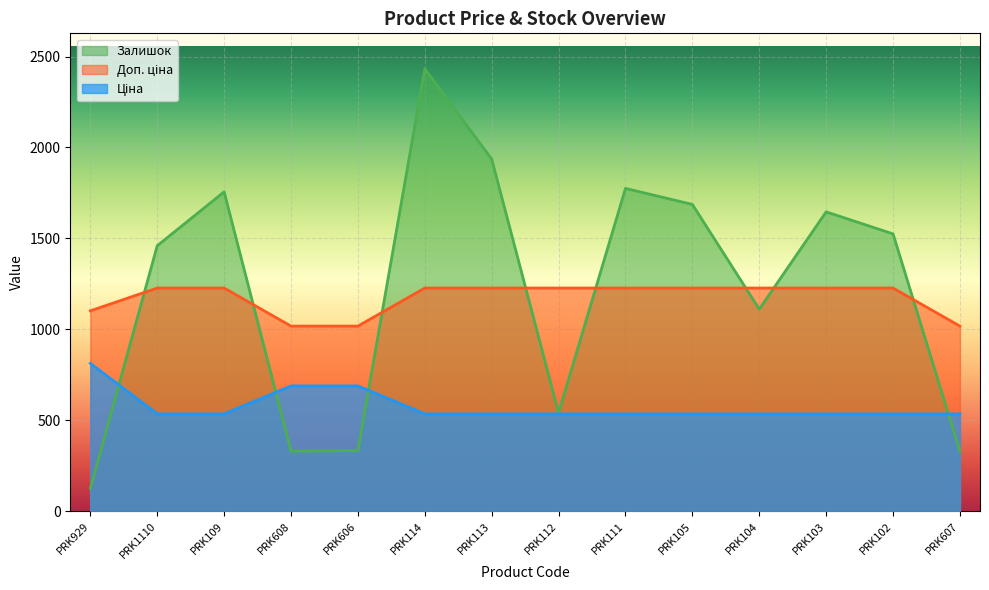

What is the greatest value displayed?

2433.0